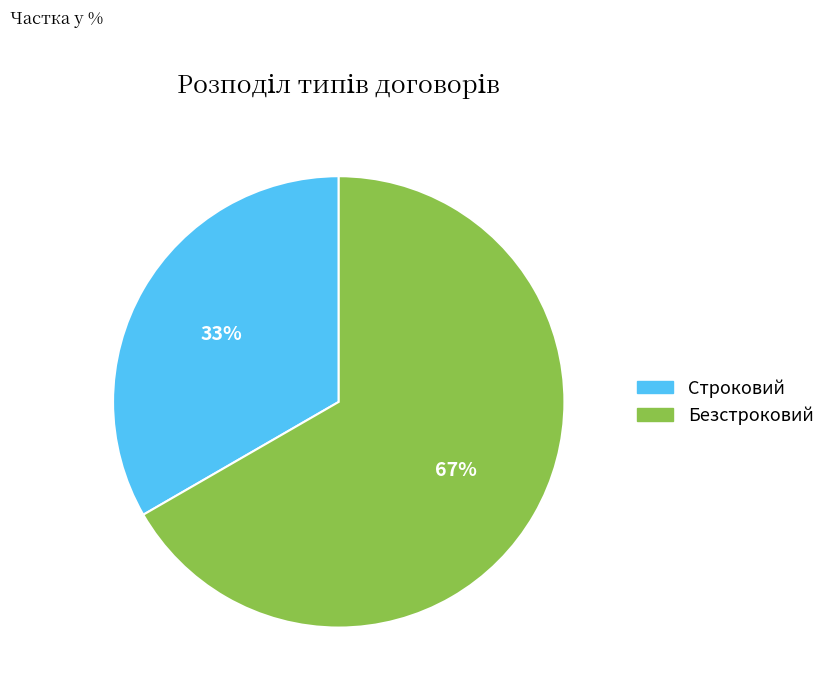

Do Безстроковий and Строковий together represent more than half of the pie?

Yes